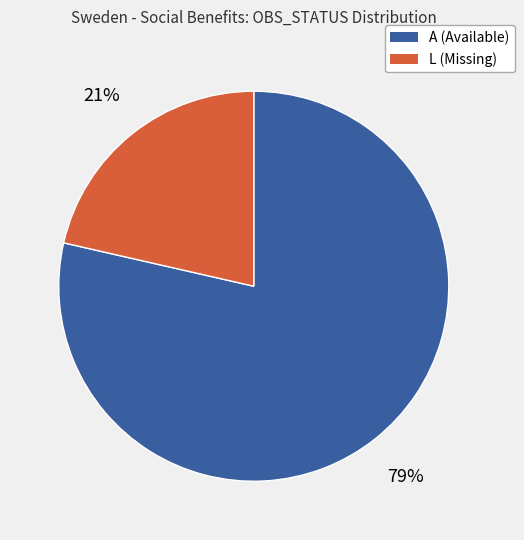

To the nearest percent, what is the average slice percentage?

50%